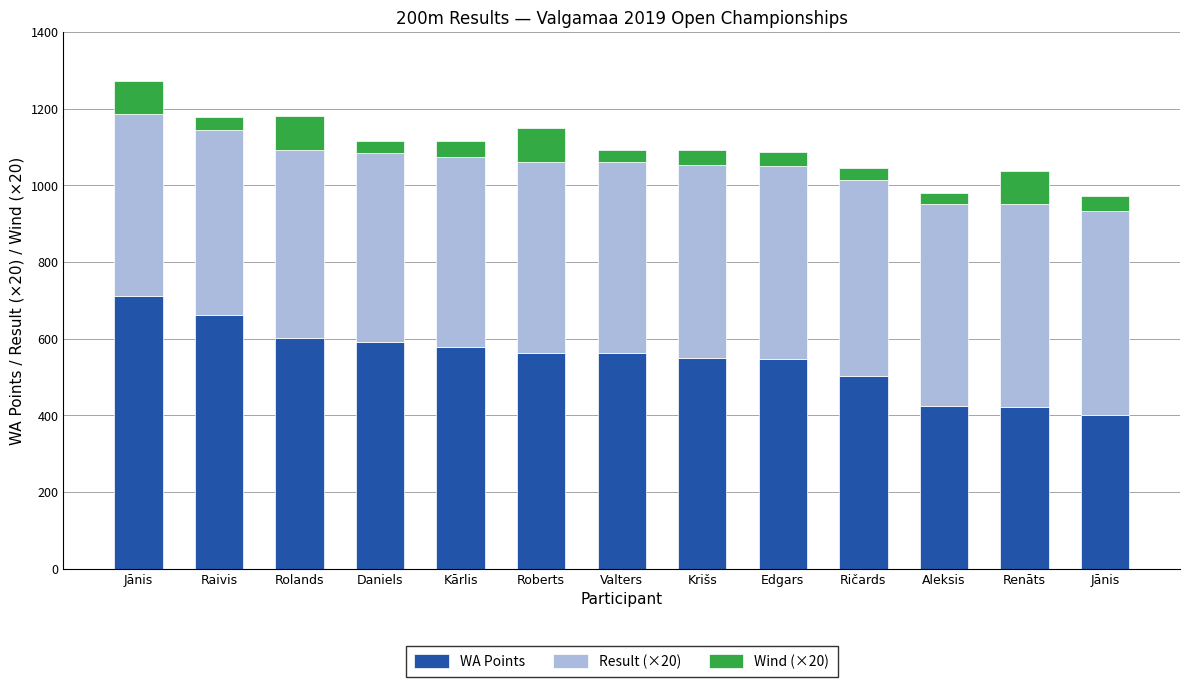

At Renāts, list the series in order from largest to smallest.

Result (×20), WA Points, Wind (×20)